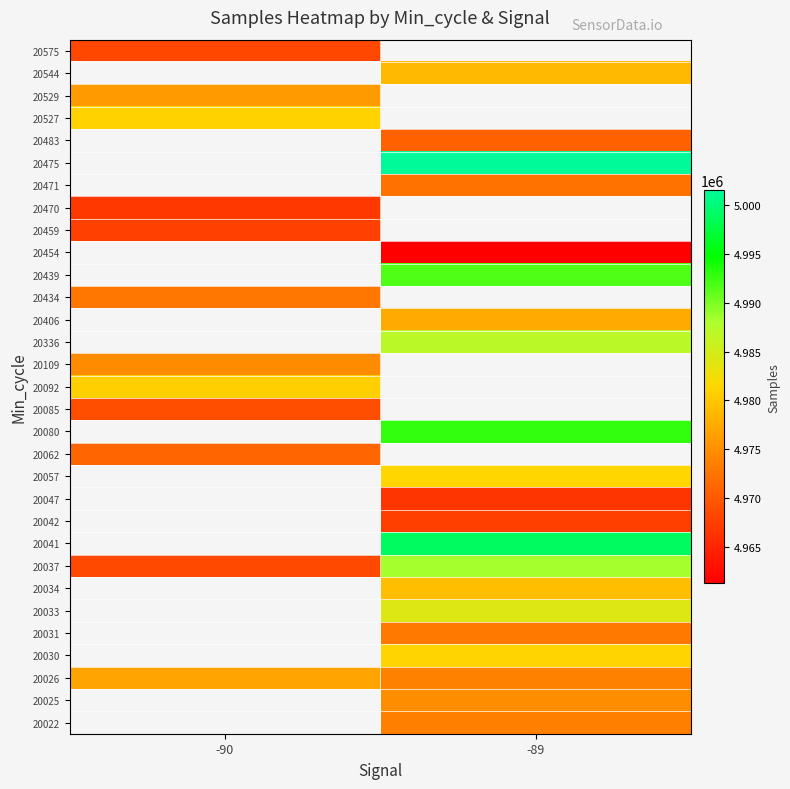

The value of 20483 at -89 is 7277748.4. True or false?

False